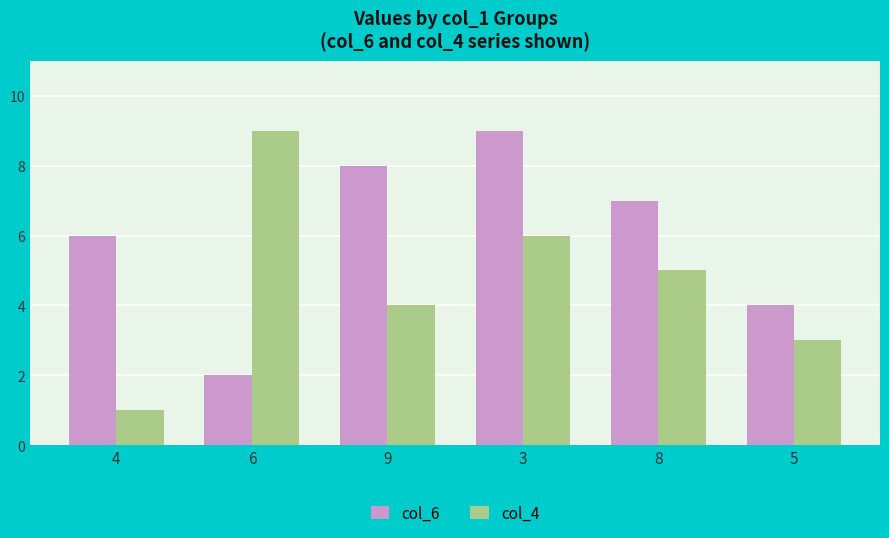

What is the label of the 1st bar from the left?

4